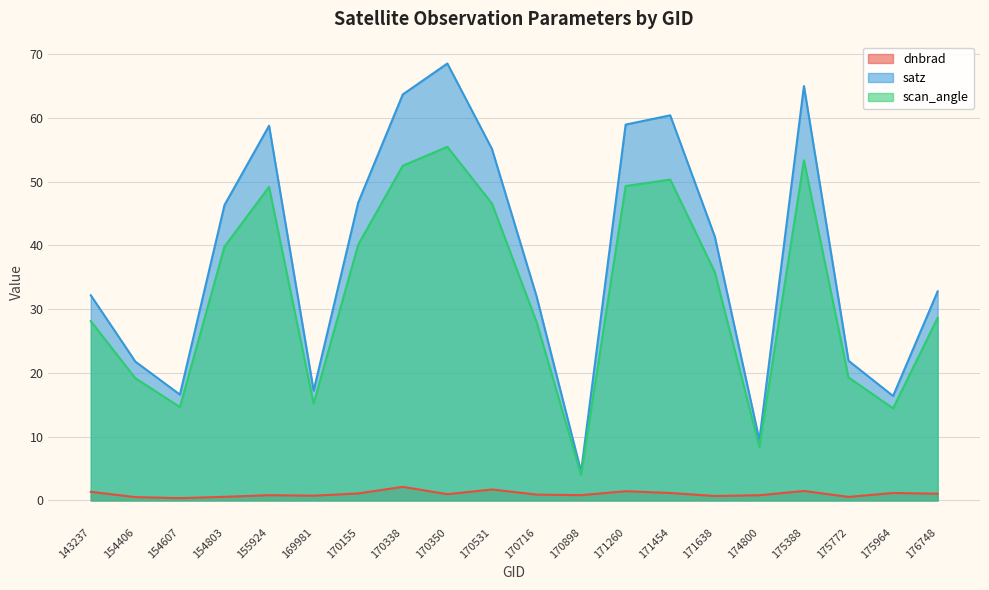

Is it true that dnbrad equals 0.5 at 154406?

True